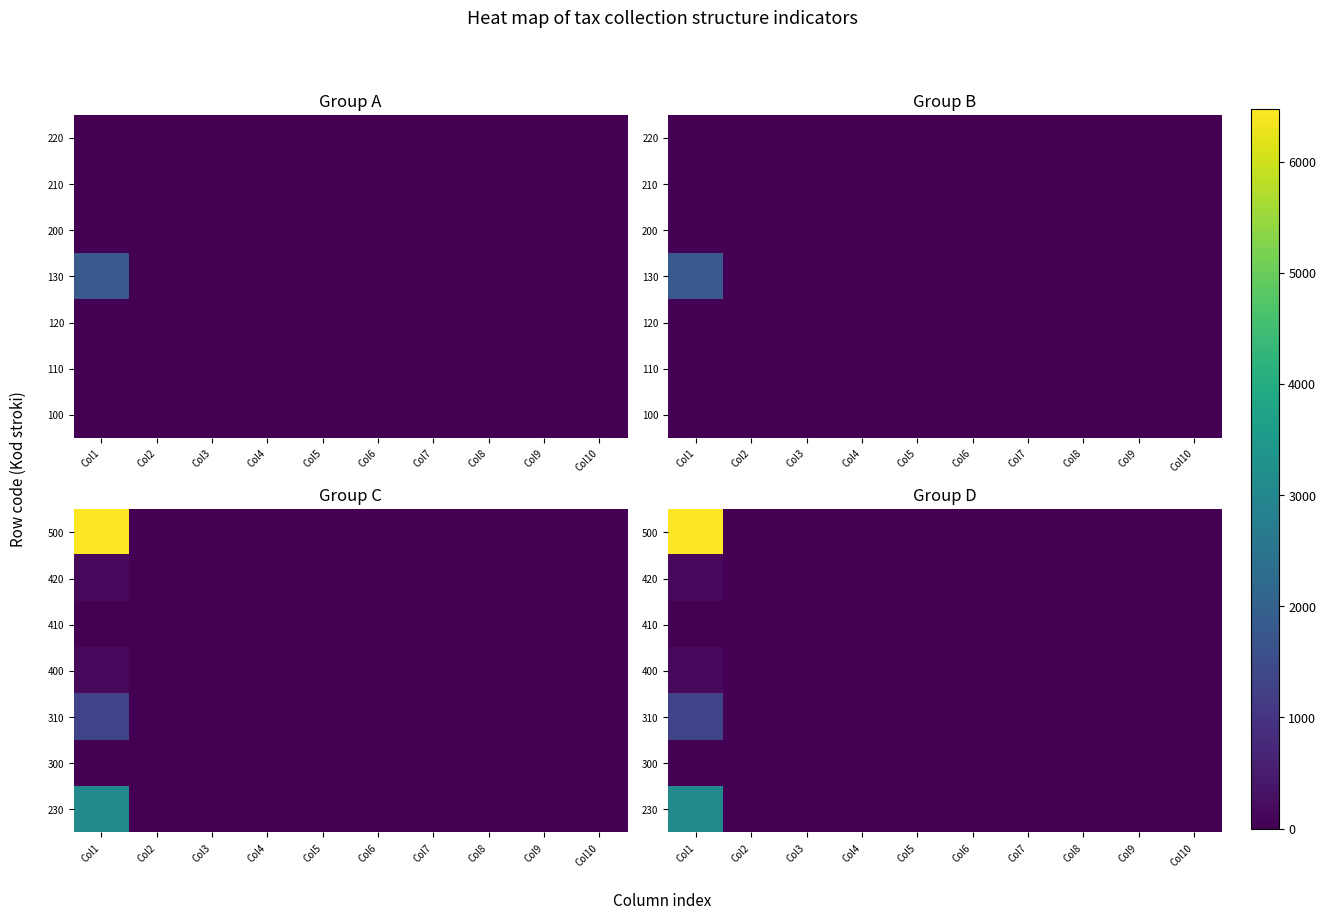

What is the maximum value shown in the chart?

6477